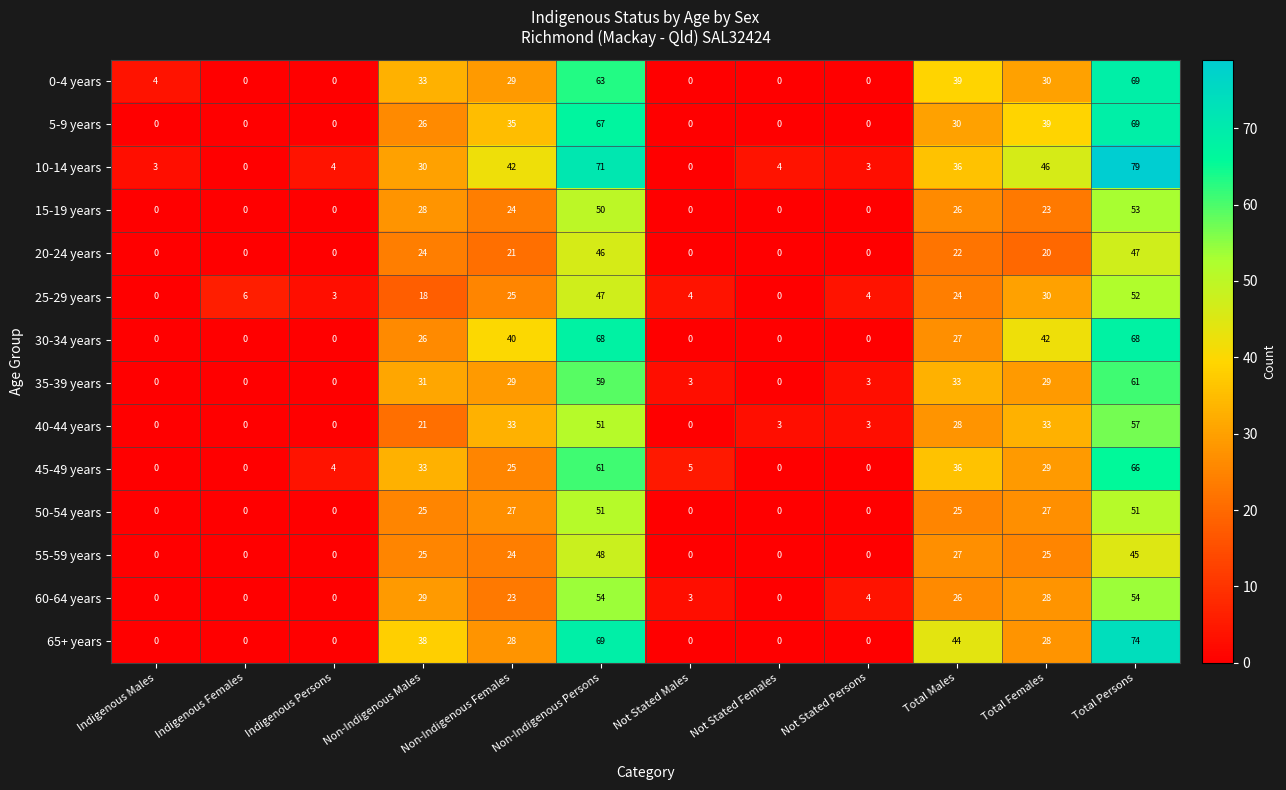

True or false: 5-9 years has a value of 0 at Indigenous Females.

True